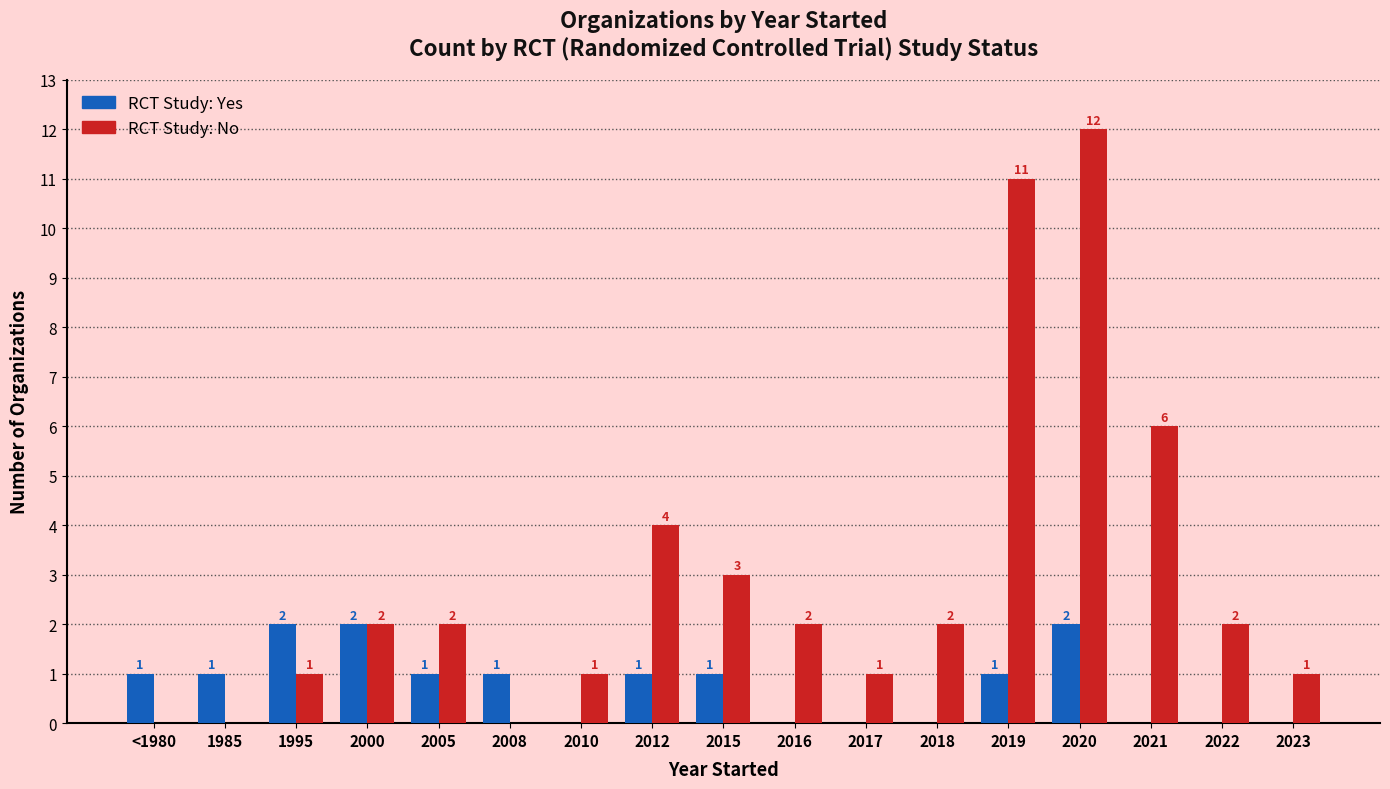

Count the number of categories in the chart.

17